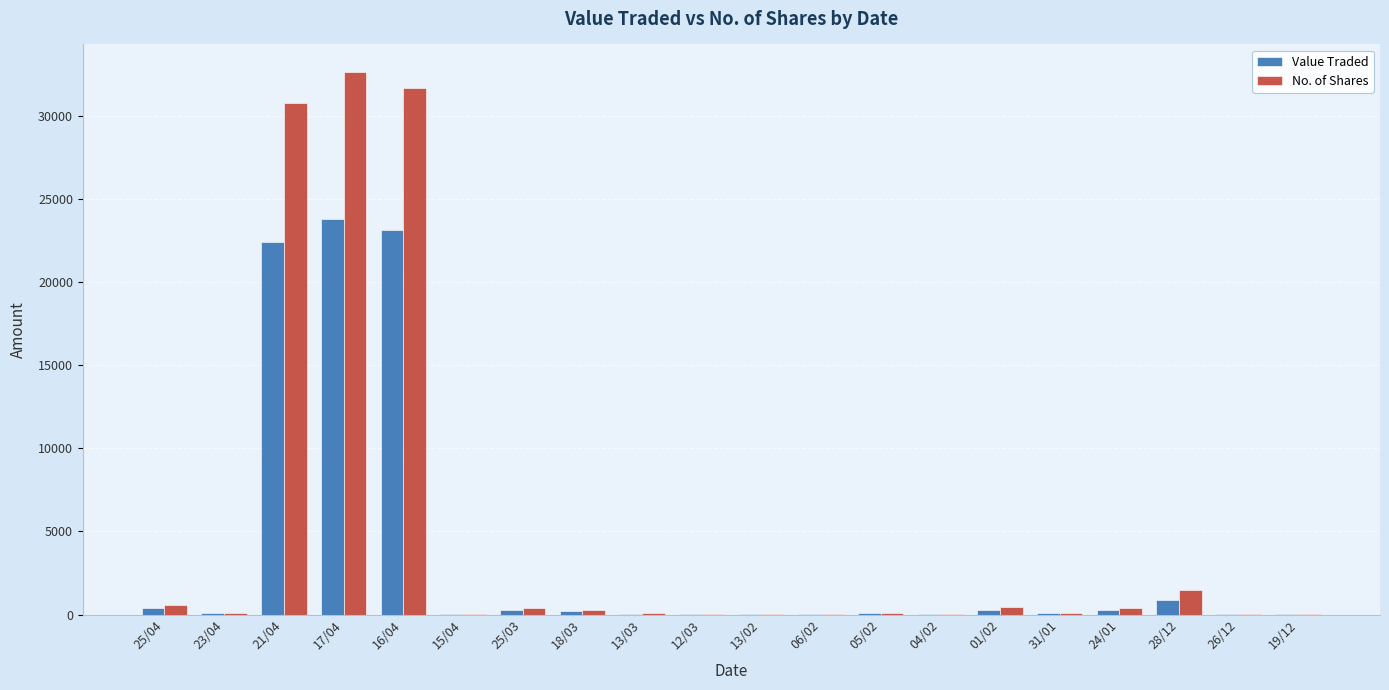

What is the total value across all series at 23/04?

201